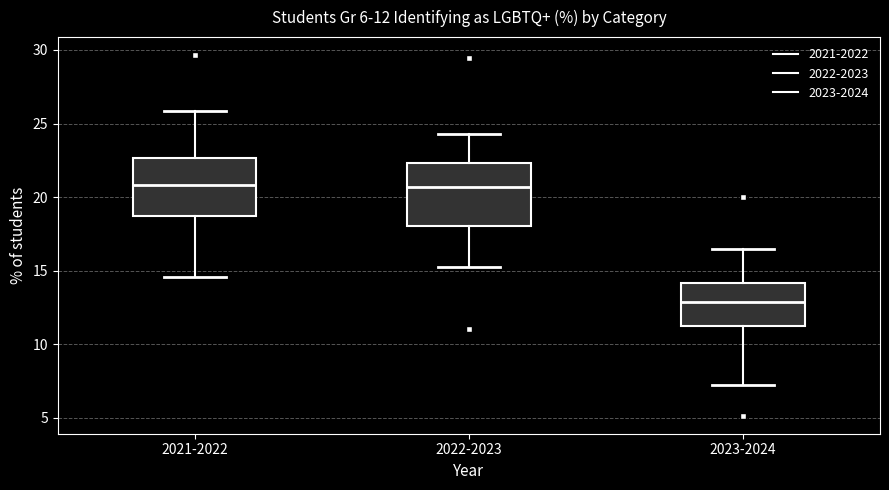

Which box's median line is the lowest?

2023-2024